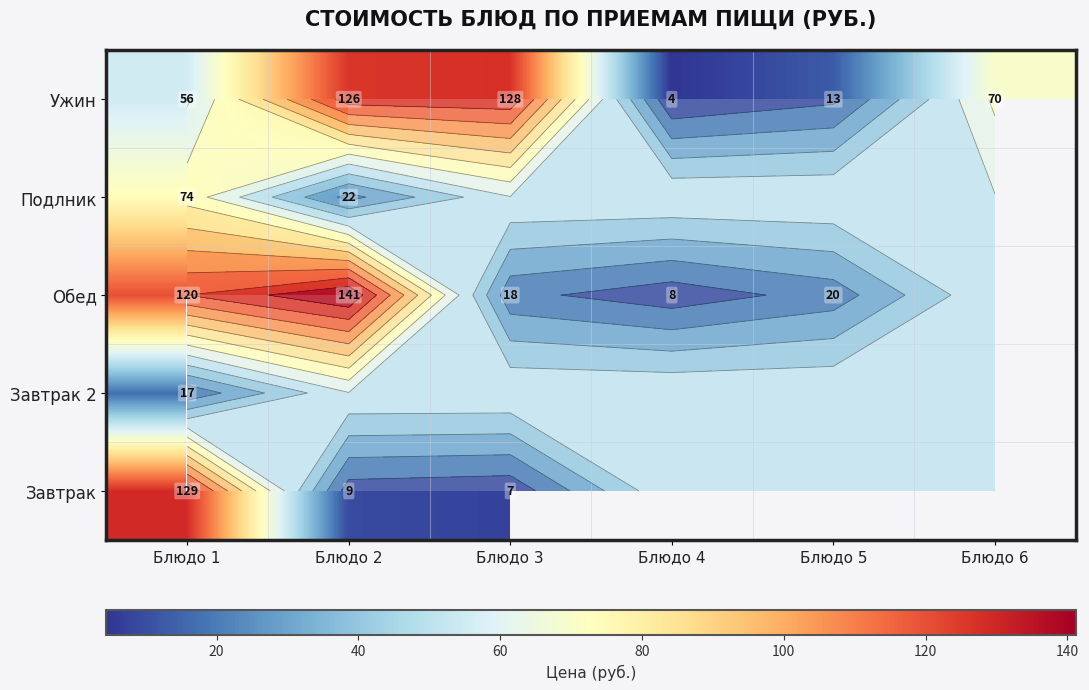

At which category is the sum across all series the highest?

Блюдо 1